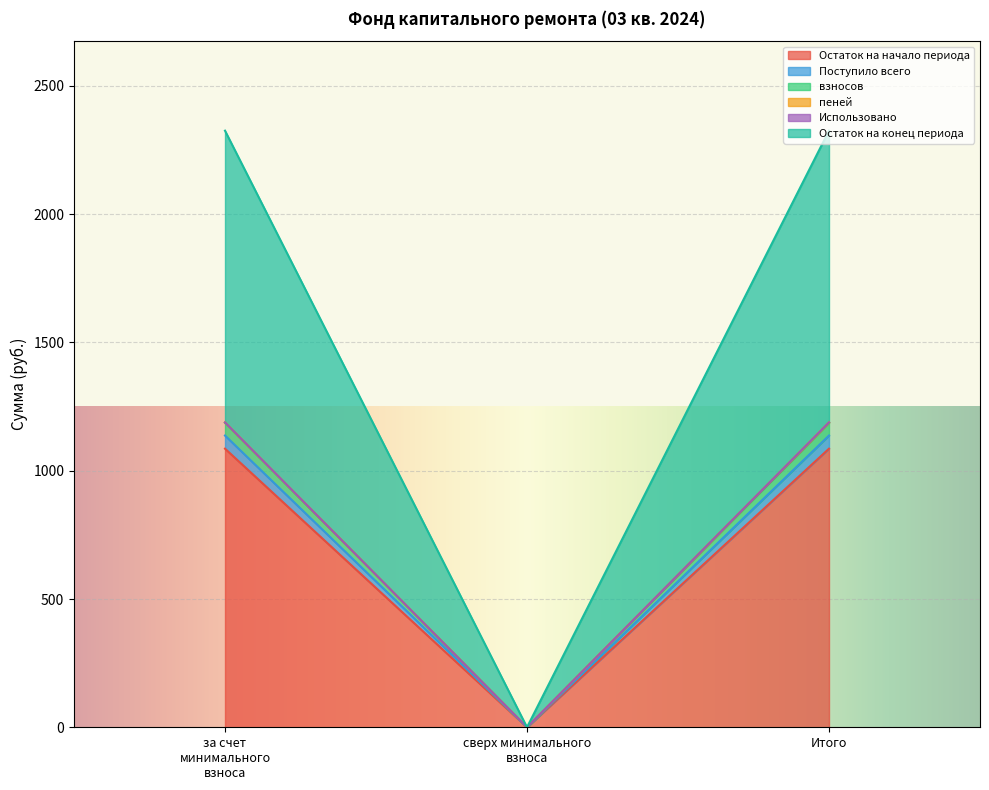

What is the spread (max minus min) of values at за счет минимального взноса?

1239.6